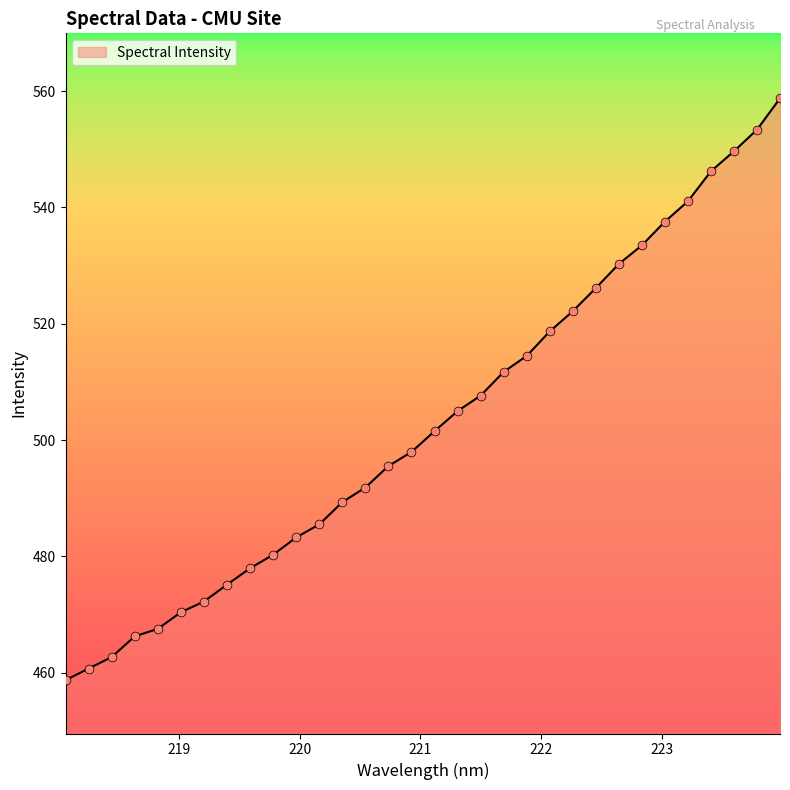

What is the greatest value displayed?

558.8